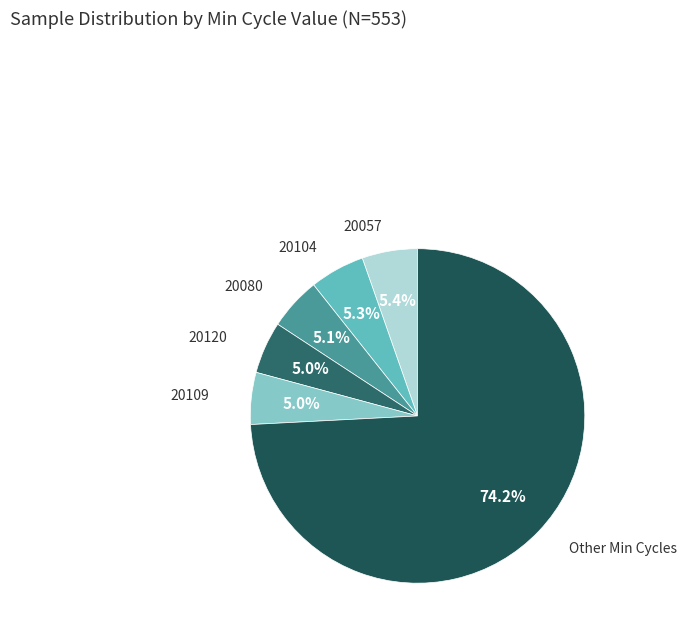

Which category has the biggest portion of the pie?

Other Min Cycles